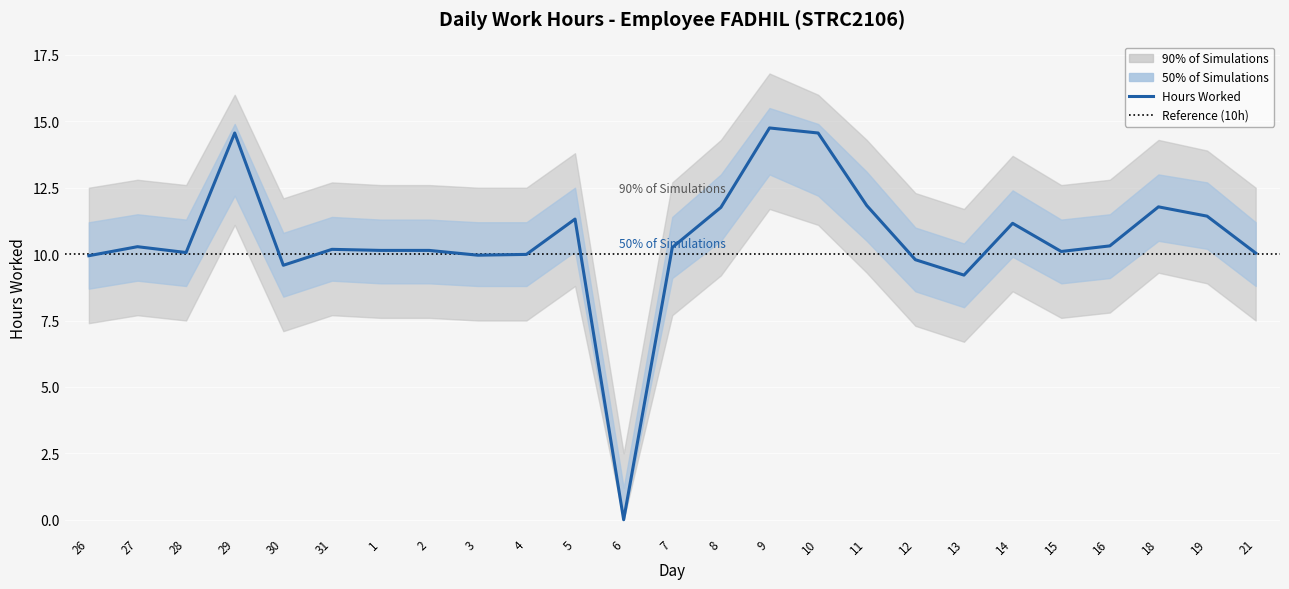

How many lines are shown in the chart?

1